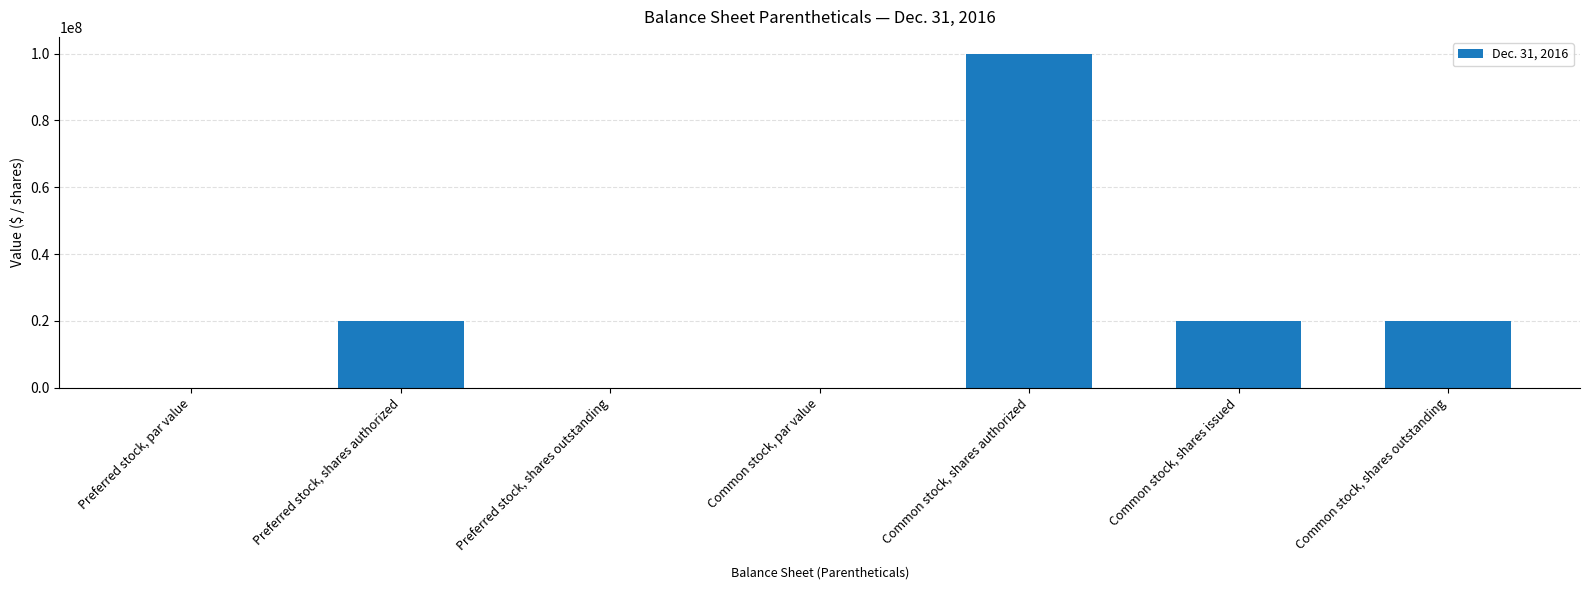

What is the greatest value displayed?

100000000.0